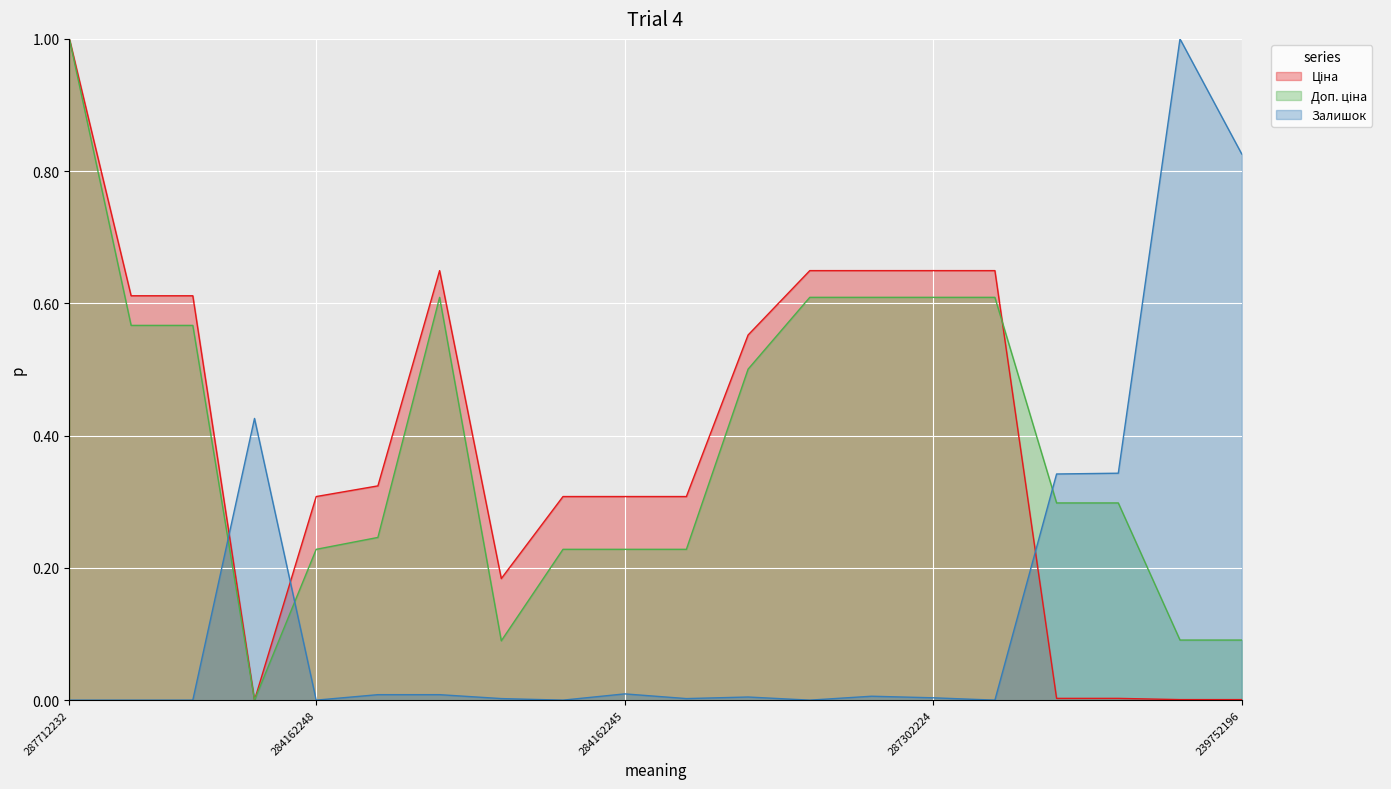

Reading left to right, list all the values displayed in this chart.

Ціна: 1.0	0.6	0.6	0.0	0.3	0.3	0.6	0.2	0.3	0.3	0.3	0.6	0.6	0.6	0.6	0.6	0.0	0.0	0.0	0.0
Доп. ціна: 1.0	0.6	0.6	0.0	0.2	0.2	0.6	0.1	0.2	0.2	0.2	0.5	0.6	0.6	0.6	0.6	0.3	0.3	0.1	0.1
Залишок: 0.0	0.0	0.0	0.4	0.0	0.0	0.0	0.0	0.0	0.0	0.0	0.0	0.0	0.0	0.0	0.0	0.3	0.3	1.0	0.8